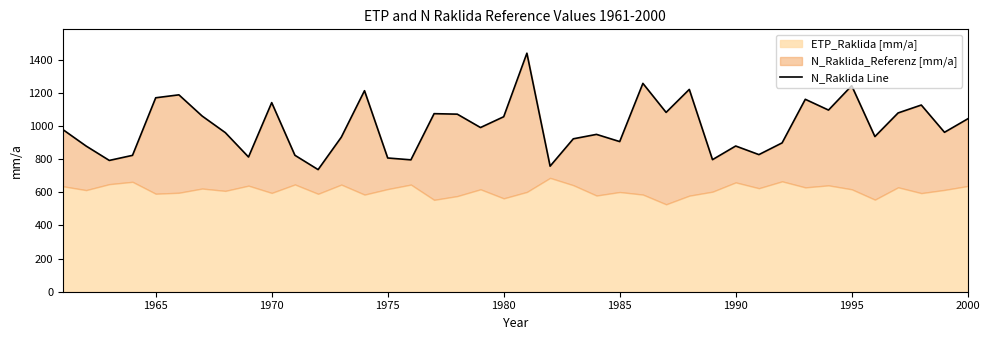

The chart shows a value of 1866.7 at 16. True or false?

False